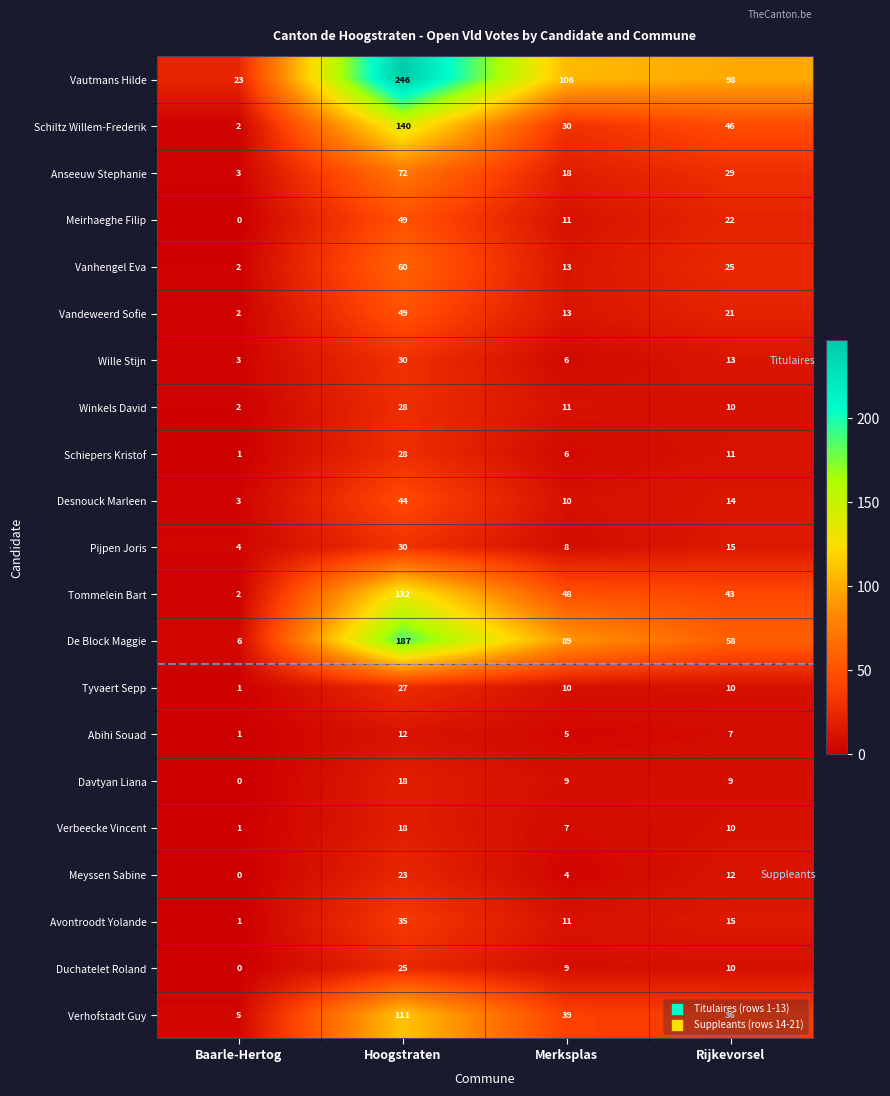

What is the difference between the maximum and minimum values in the Schiltz Willem-Frederik series?

138